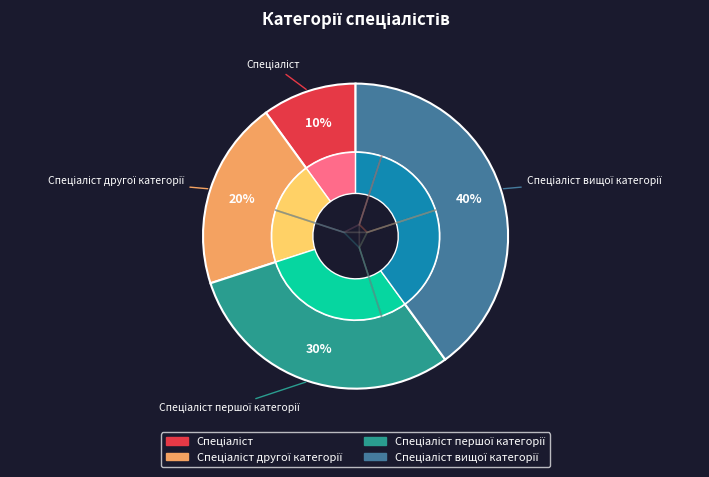

How many slices are in this pie chart?

4